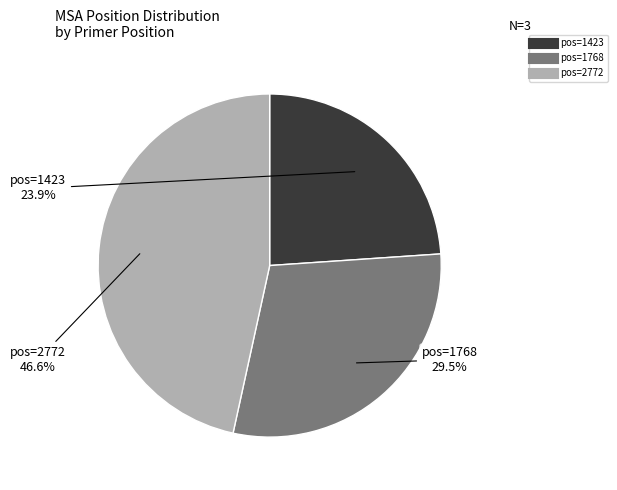

How many segments does this pie chart have?

3